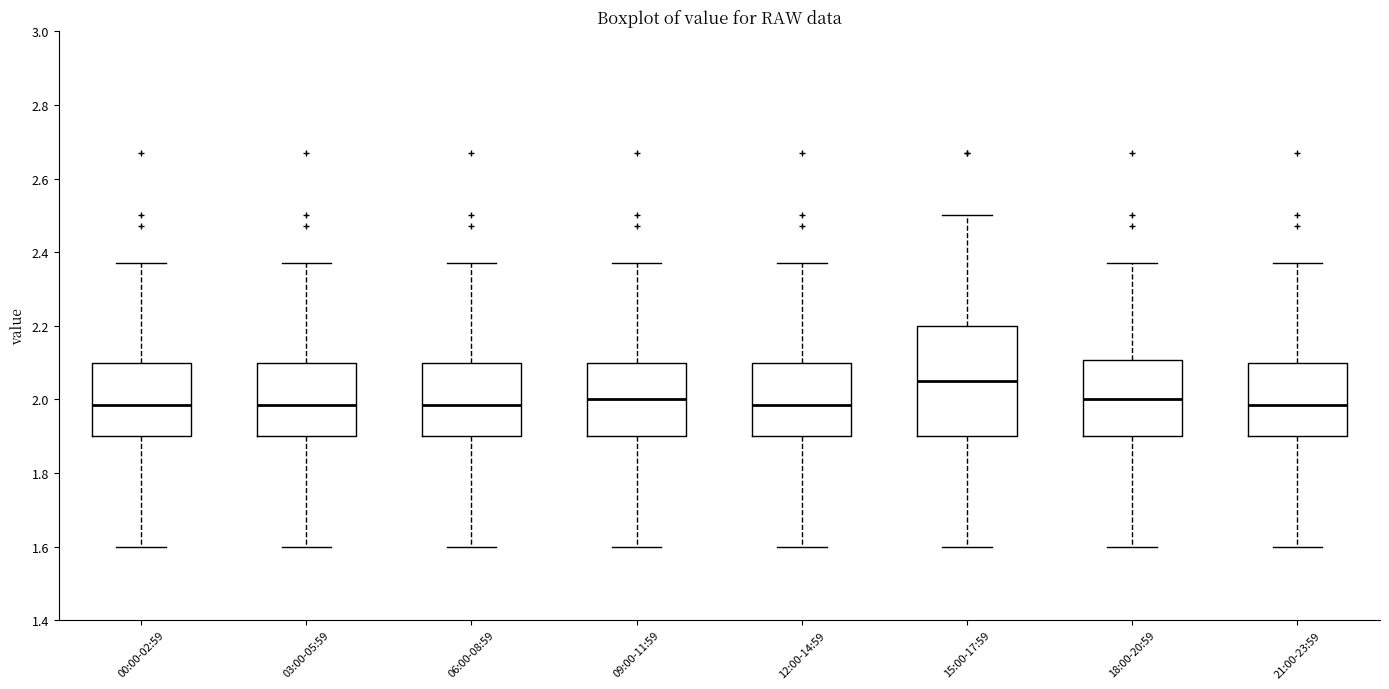

Where does the lower whisker of the box for 21:00-23:59 end on the y-axis? The values are not printed on the chart, so give them approximately, as read against the axis.

1.60